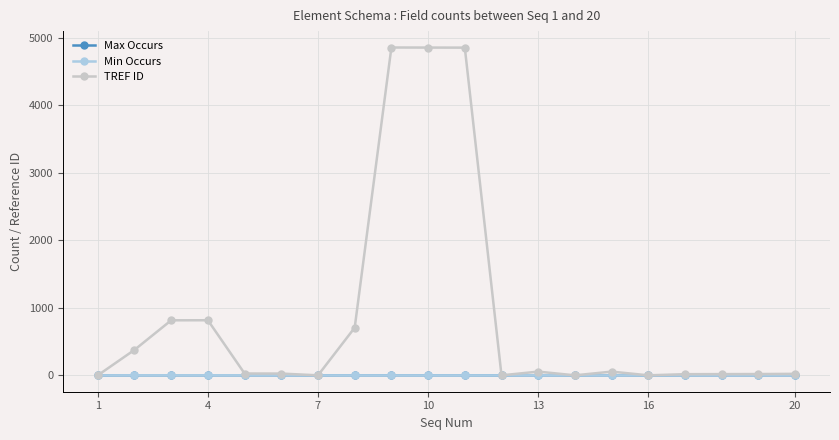

What is the greatest value displayed?

4856